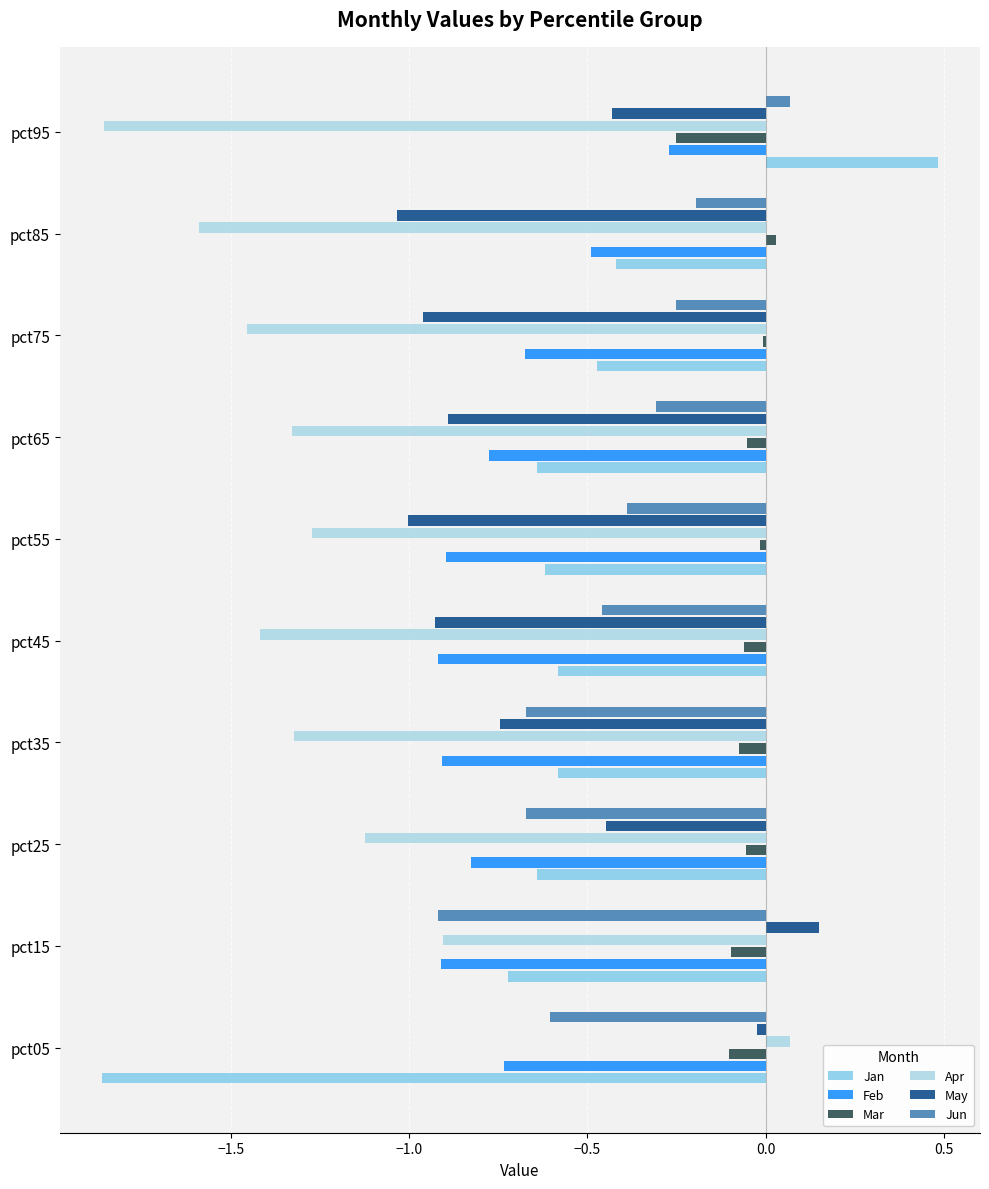

Which series has the largest total across all categories?

Mar